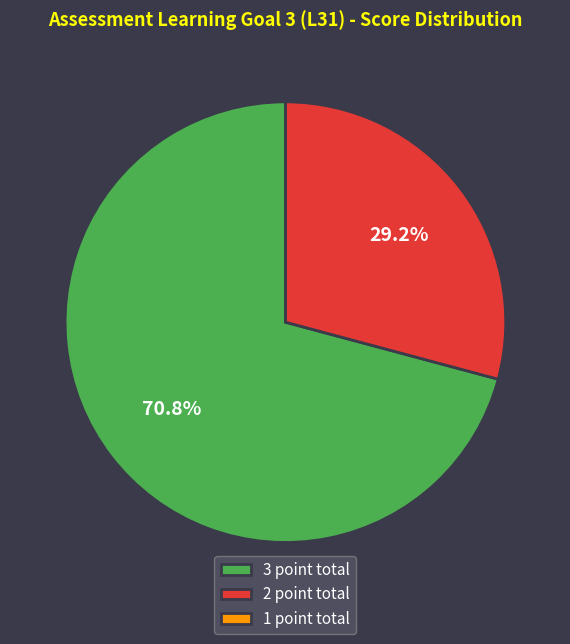

Which slice is the largest?

3 point total